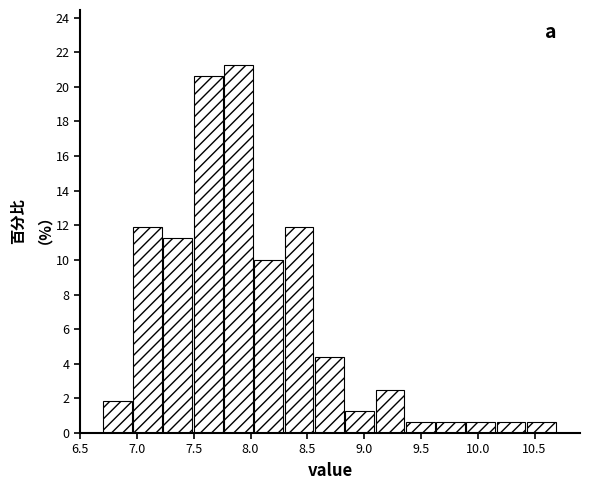

What is the height of the bar covering 9.65 to 9.90 on the x-axis? Neither the bar edges nor the heights are printed on the chart, so give them approximately, as read against the axes.

0.6